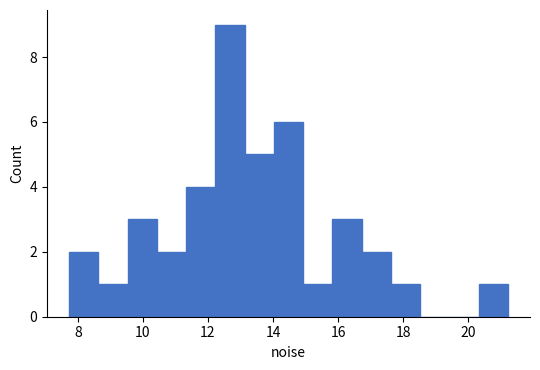

Over which range of the x-axis is the bar tallest?

12.2 to 13.2